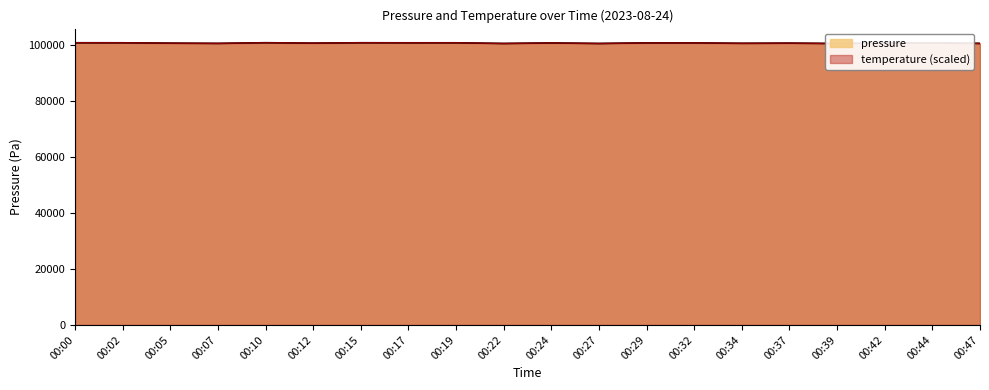

What are all the series names shown in the legend?

pressure, temperature